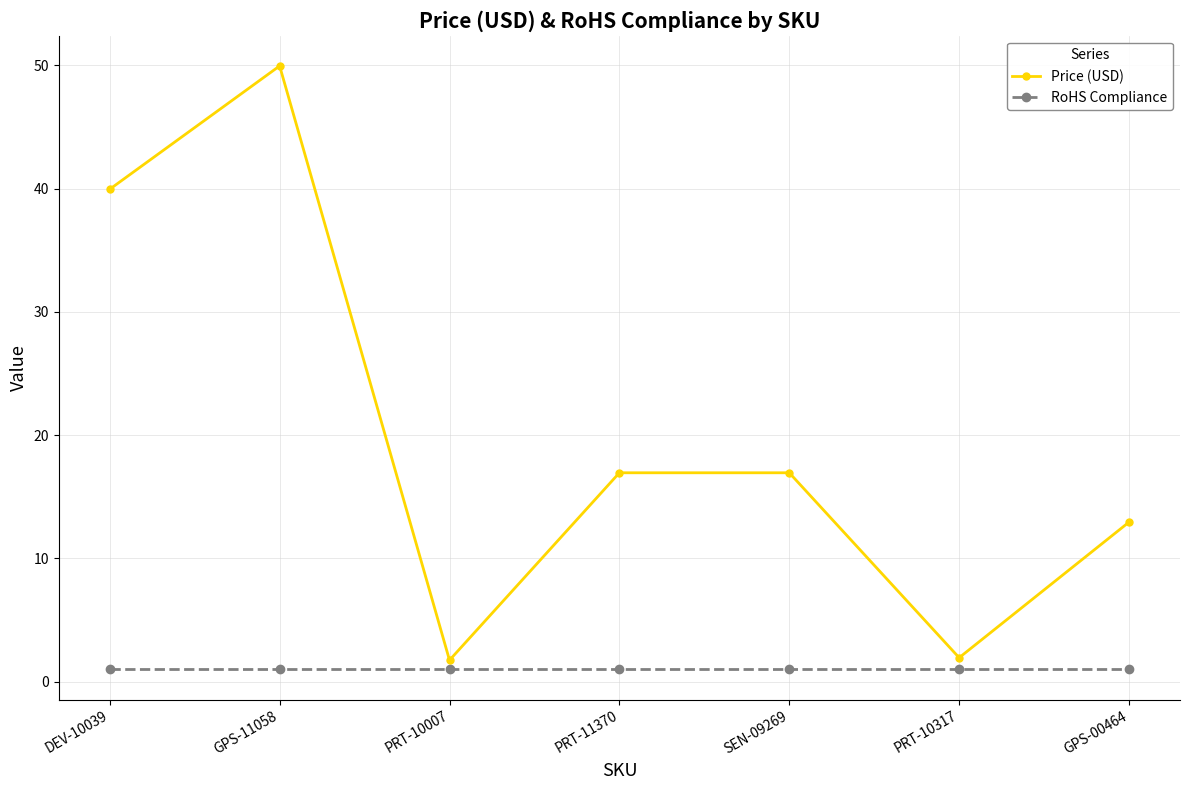

At which category is the sum across all series the highest?

GPS-11058